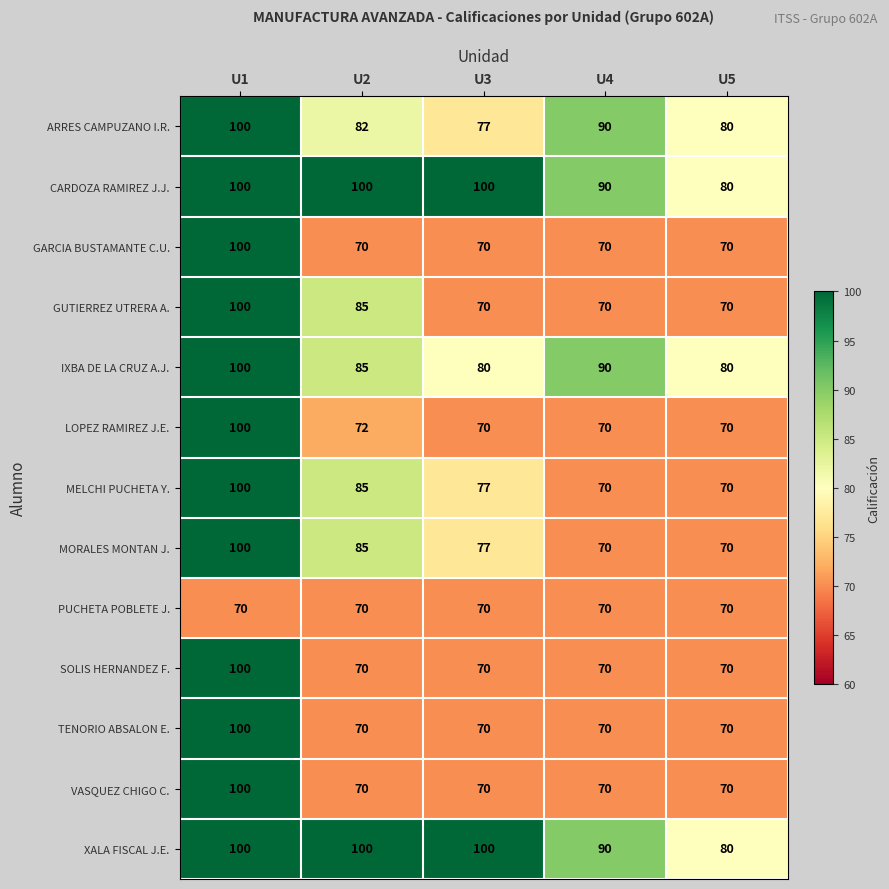

The ARRES CAMPUZANO I.R. series shows 49 at U3. True or false?

False